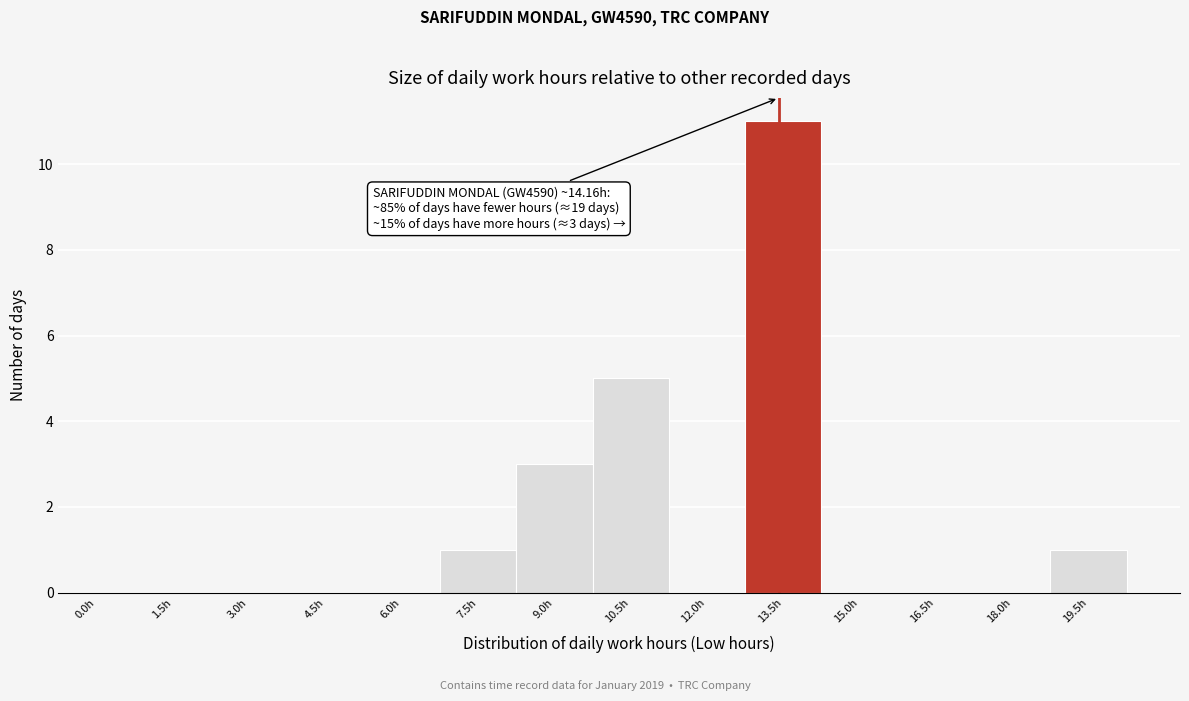

Reading left to right, transcribe all the data shown in this chart.

0.0h=0	1.5h=0	3.0h=0	4.5h=0	6.0h=0	7.5h=1	9.0h=3	10.5h=5	12.0h=0	13.5h=11	15.0h=0	16.5h=0	18.0h=0	19.5h=1